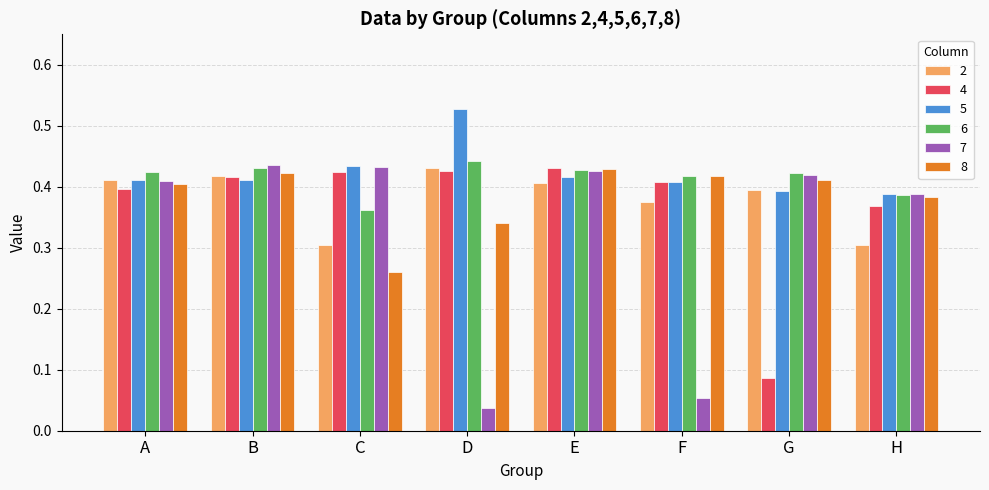

At which label does 6 reach its minimum?

C